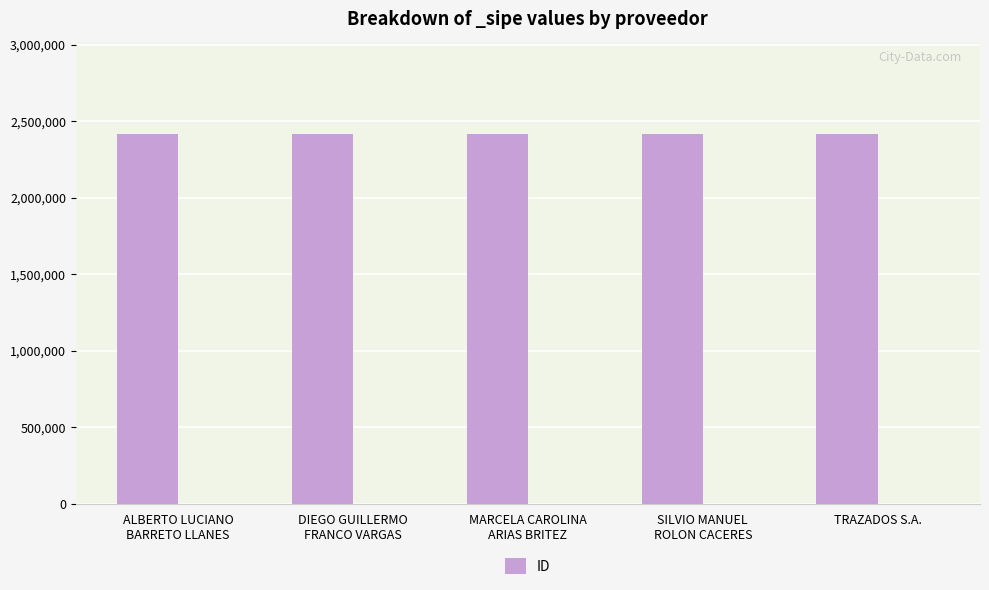

Between ALBERTO LUCIANO
BARRETO LLANES and DIEGO GUILLERMO
FRANCO VARGAS, which is larger?

DIEGO GUILLERMO
FRANCO VARGAS